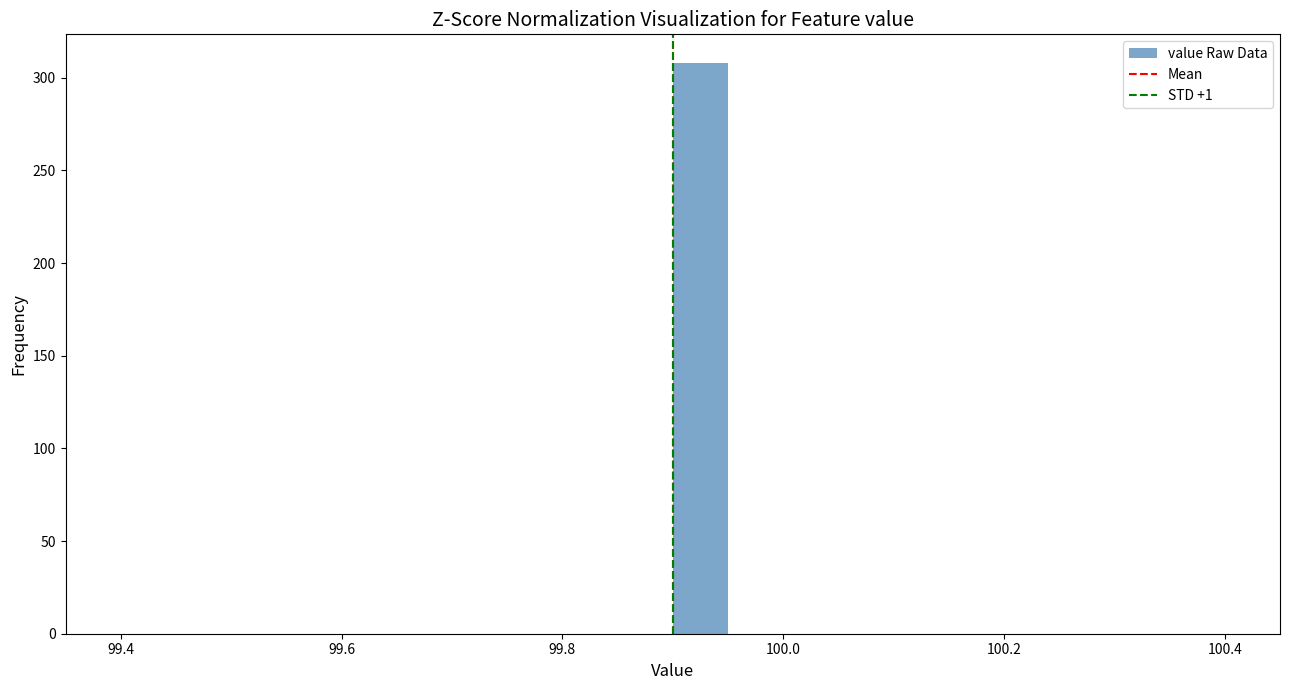

Read against the x-axis, roughly where is the centre of the tallest bar?

99.92